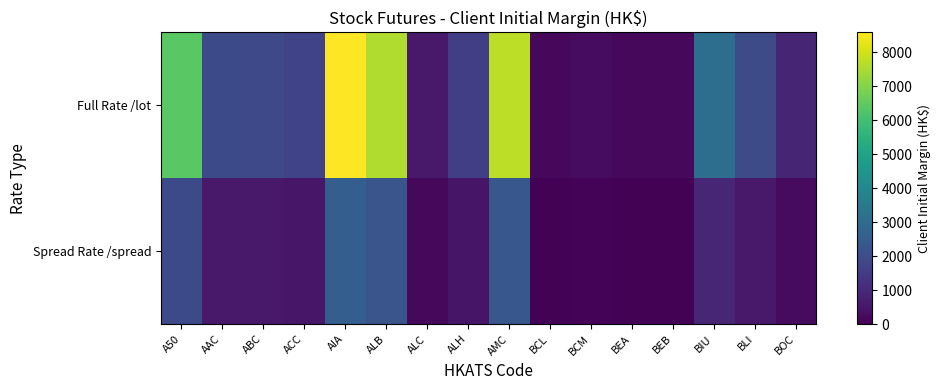

Reading left to right, what are all the values shown in this chart?

Full Rate /lot: A50=6397	AAC=1928	ABC=1901	ACC=1715	AIA=8578	ALB=7567	ALC=598	ALH=1596	AMC=7727	BCL=174	BCM=269	BEA=168	BEB=178	BIU=3098	BLI=1955	BOC=892
Spread Rate /spread: A50=1928	AAC=578	ABC=570	ACC=514	AIA=2580	ALB=2274	ALC=179	ALH=478	AMC=2327	BCL=53	BCM=81	BEA=51	BEB=54	BIU=929	BLI=586	BOC=268